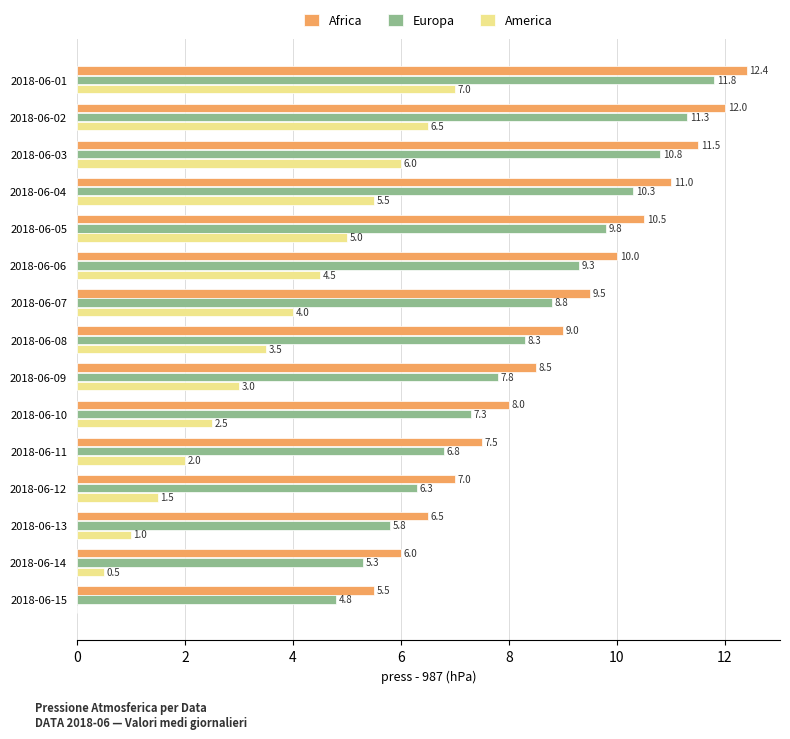

At which label is Europa closest to 8?

2018-06-09